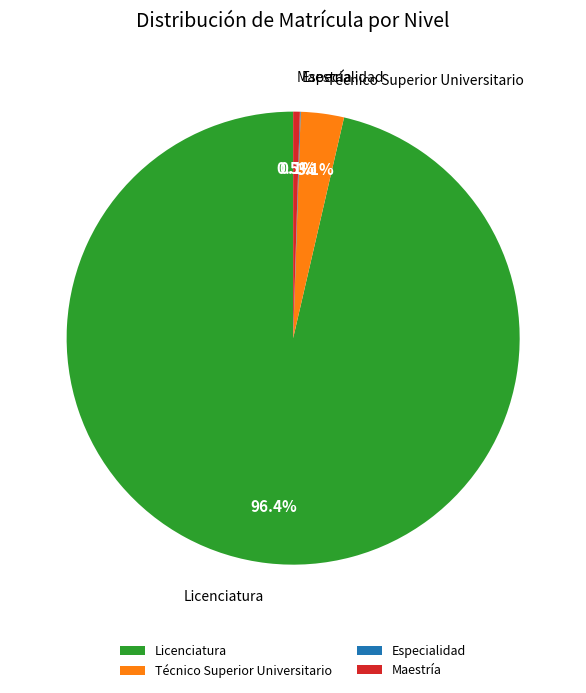

True or false: Técnico Superior Universitario accounts for 3% of the total.

True